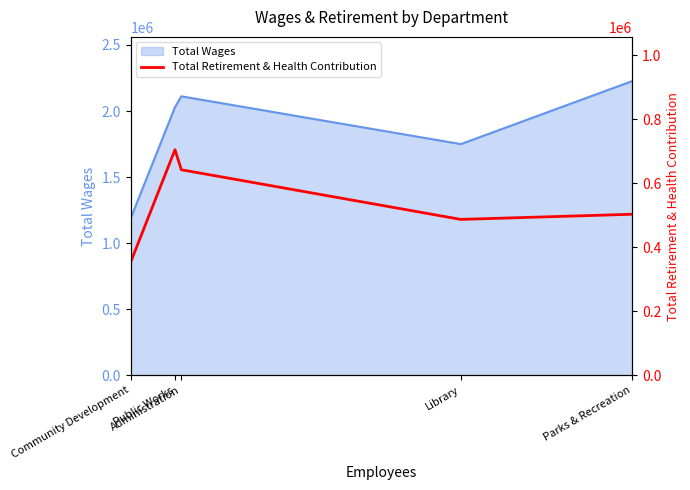

What is the highest value of the Total Wages series?

2226683